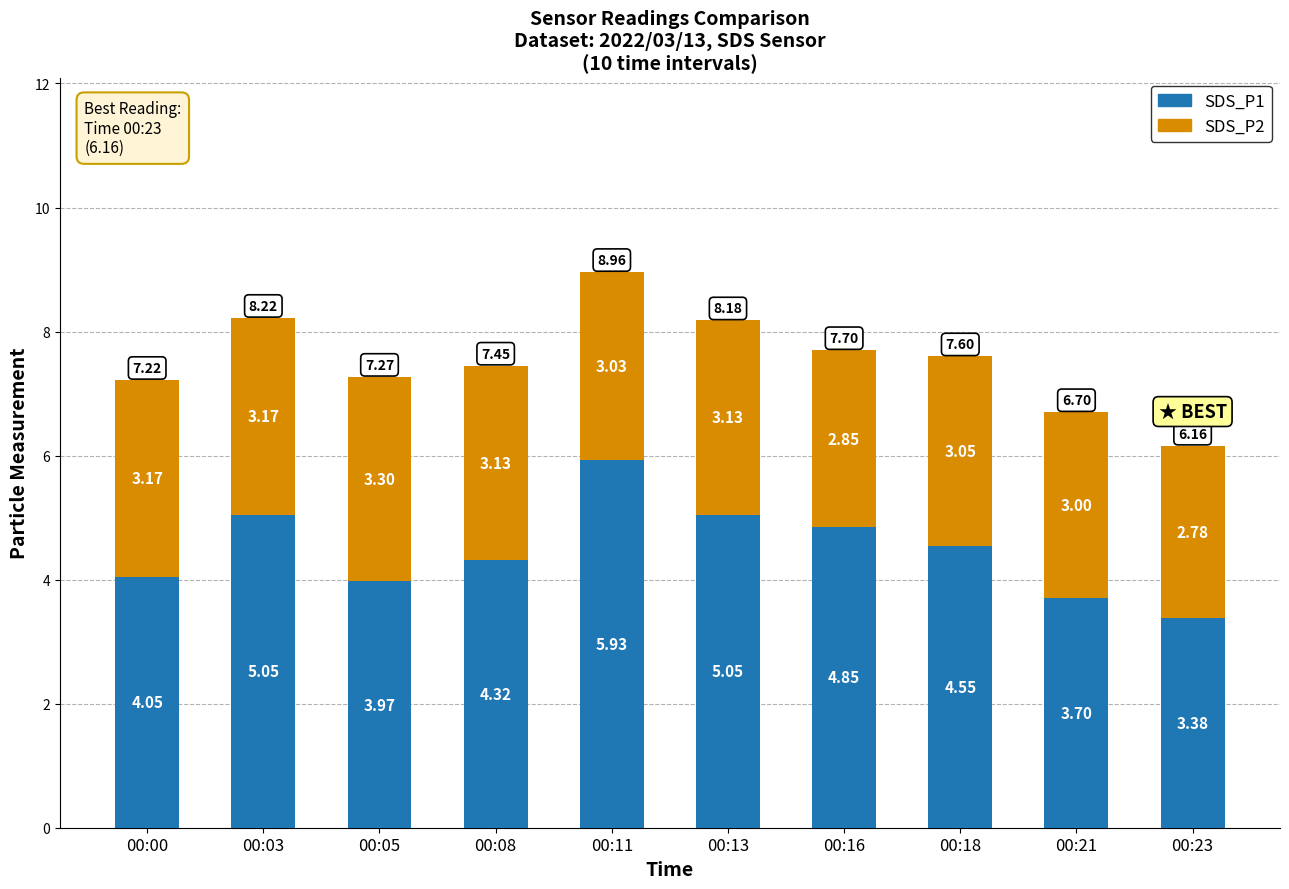

At which category is the sum across all series the highest?

00:11